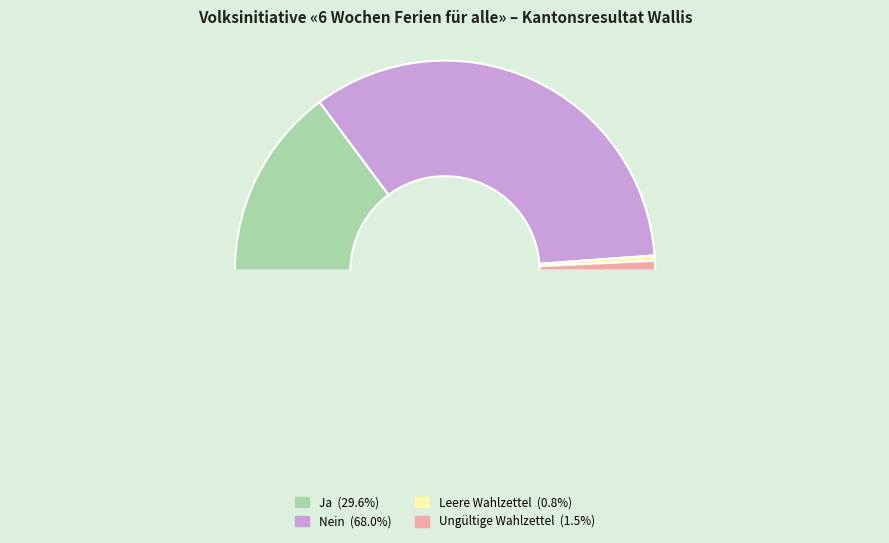

What is the smallest slice in the pie chart?

Leere Wahlzettel